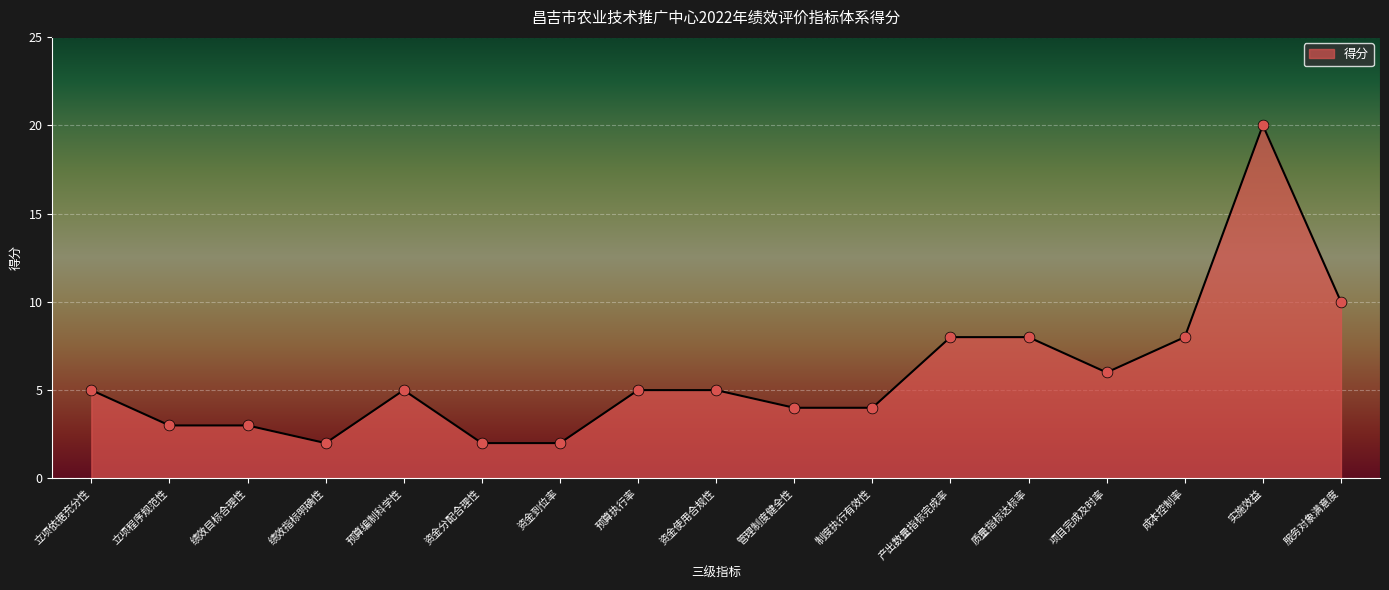

What is the ratio of the value at 服务对象满意度 to the value at 绩效目标合理性?

3.3